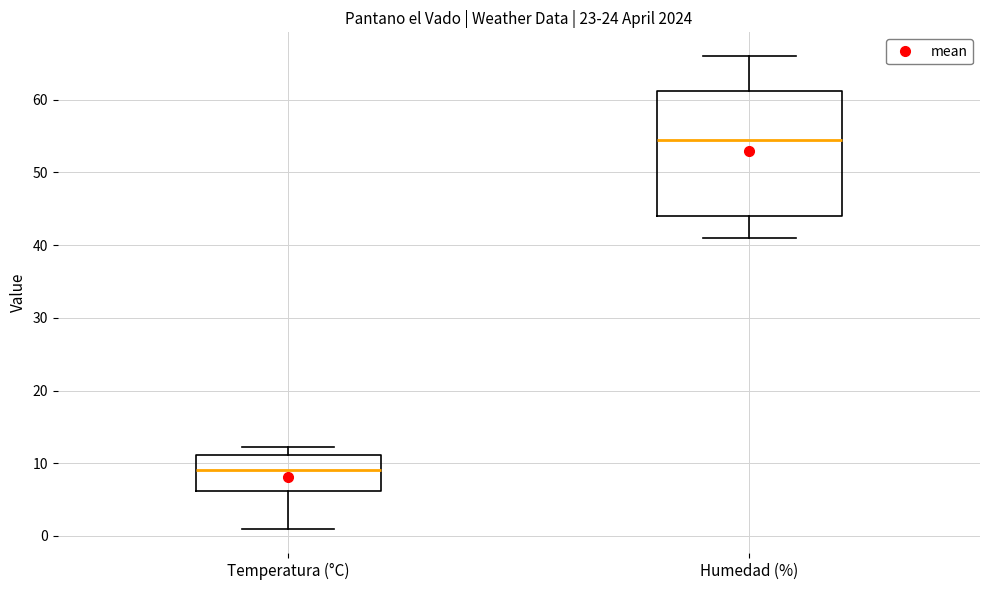

Where is the lower edge of the box for Temperatura (°C) on the y-axis? The values are not printed on the chart, so give them approximately, as read against the axis.

6